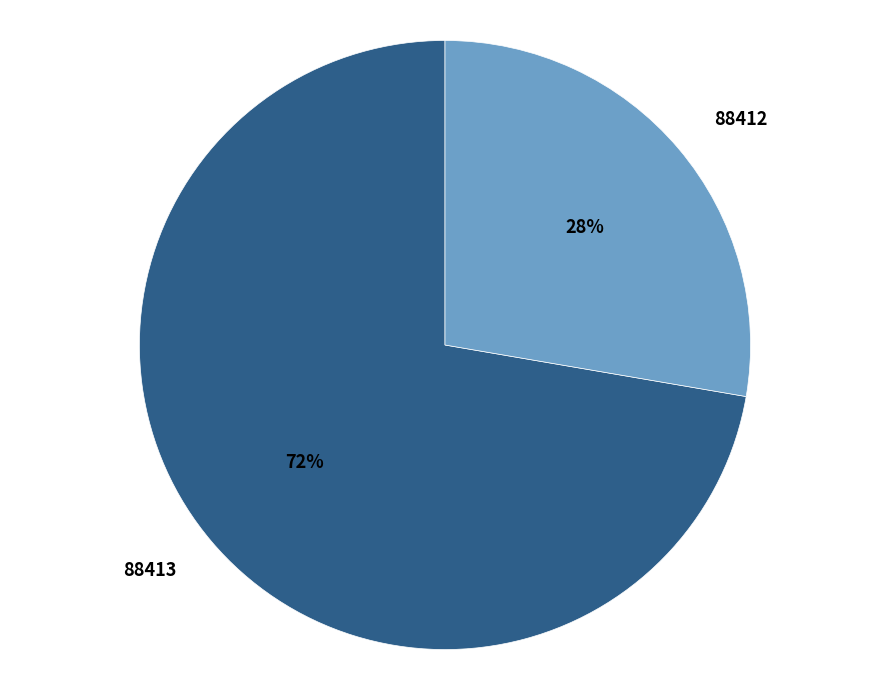

Which has a higher value, 88412 or 88413?

88413